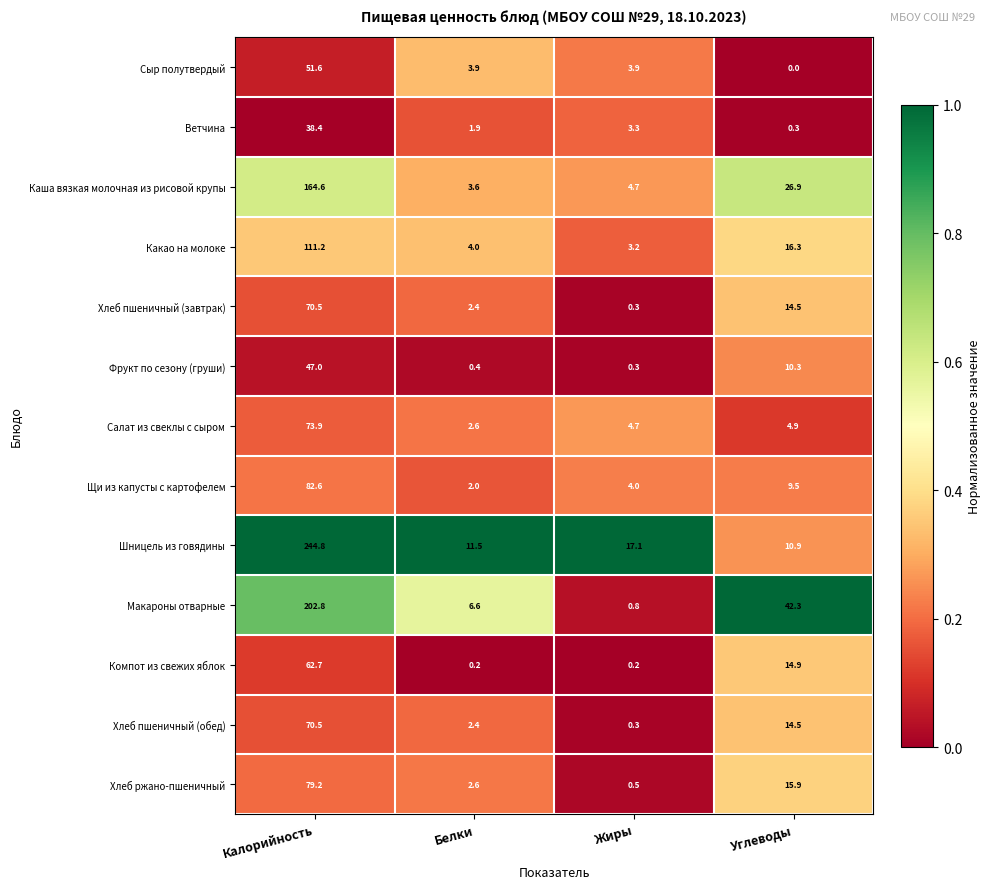

Which category has the lowest value across all series?

Углеводы